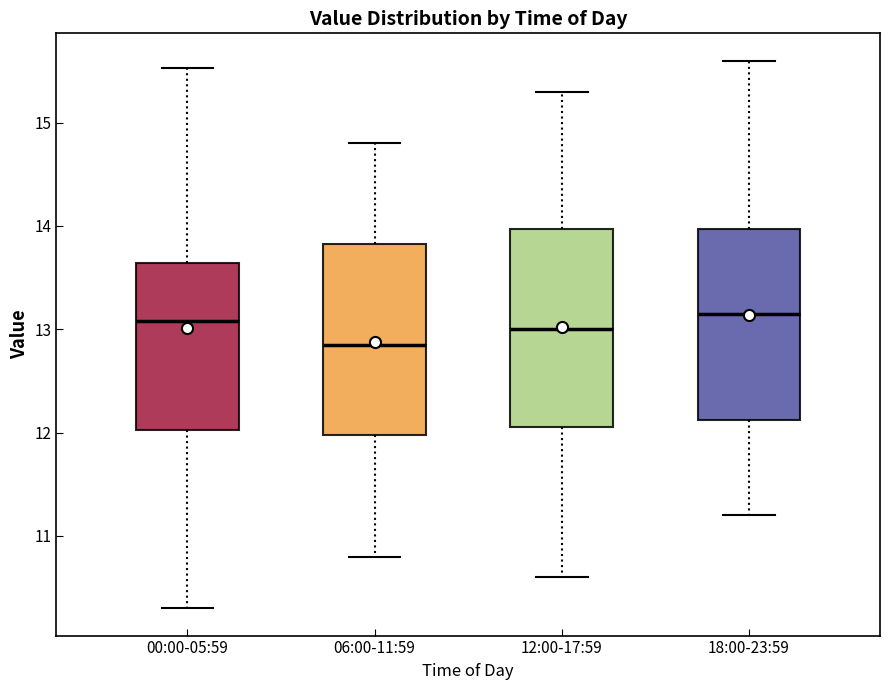

Where does the upper whisker of the box for 06:00-11:59 end on the y-axis? The values are not printed on the chart, so give them approximately, as read against the axis.

14.8